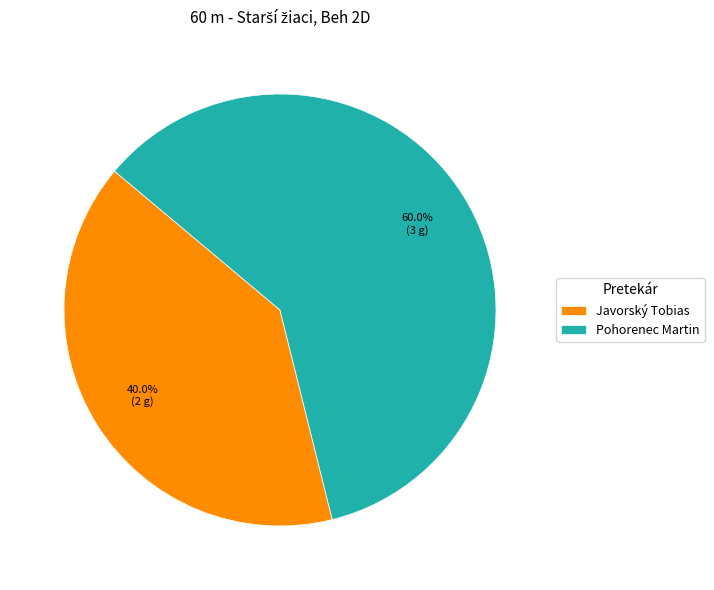

Is the sum of Pohorenec Martin and Javorský Tobias greater than half?

Yes